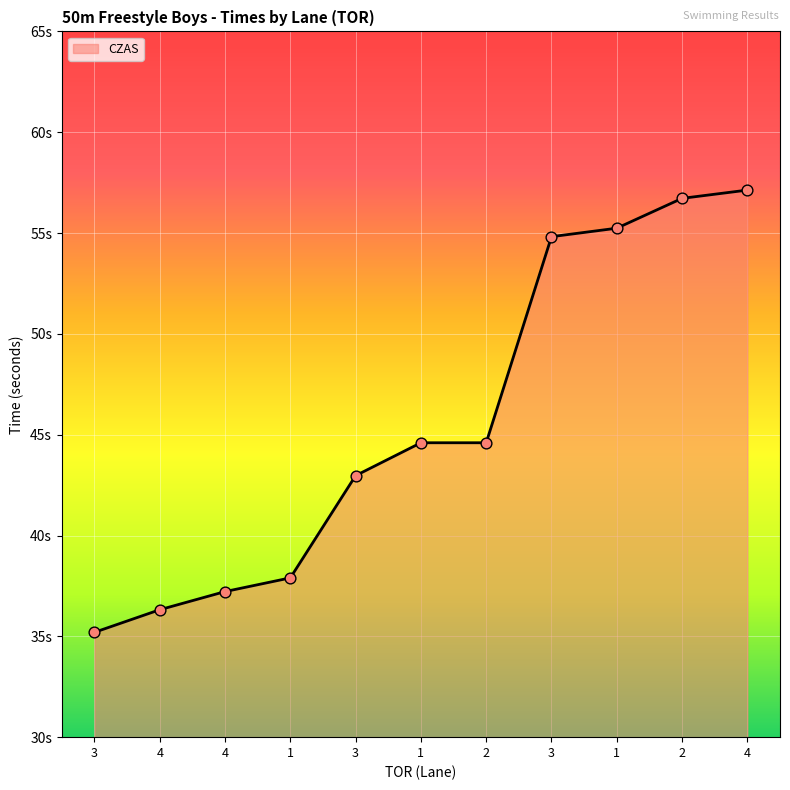

Is this an area chart (filled region under the line)?

Yes